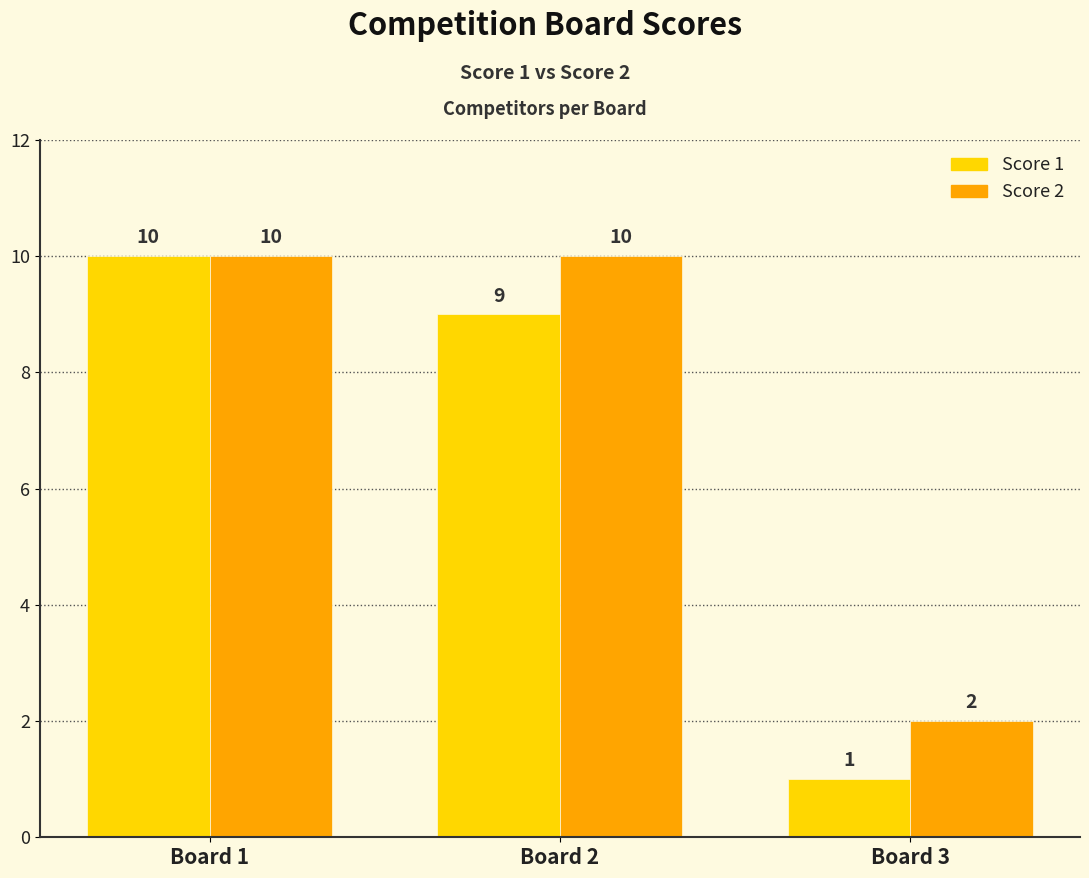

What is the value of the Score 1 bar at the 2nd from the left?

9